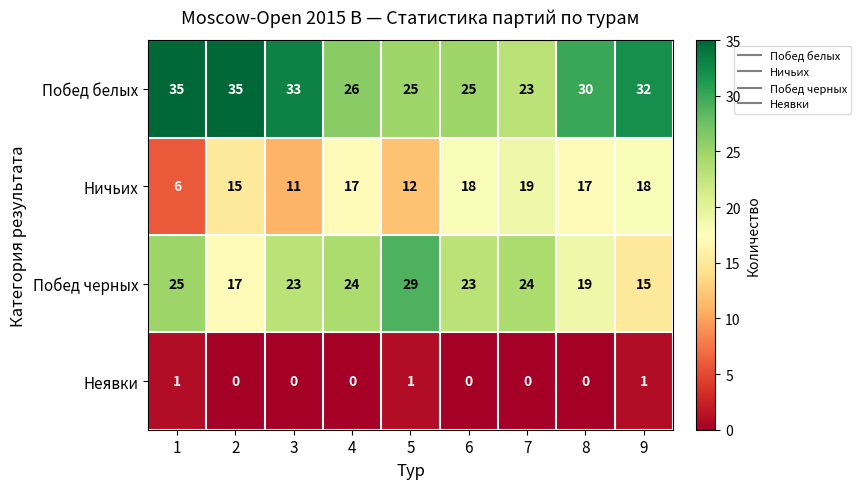

Count the number of data series in this chart.

4